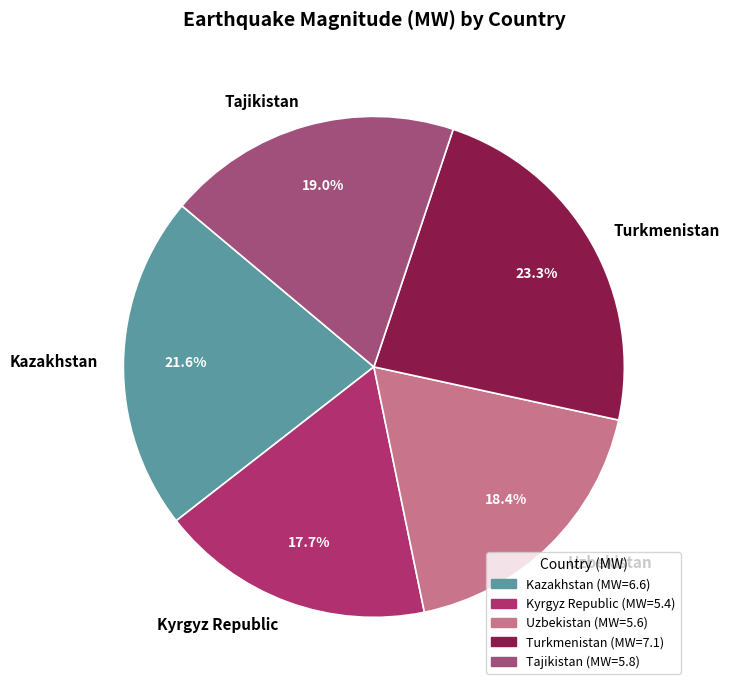

Count the number of slices in the pie.

5